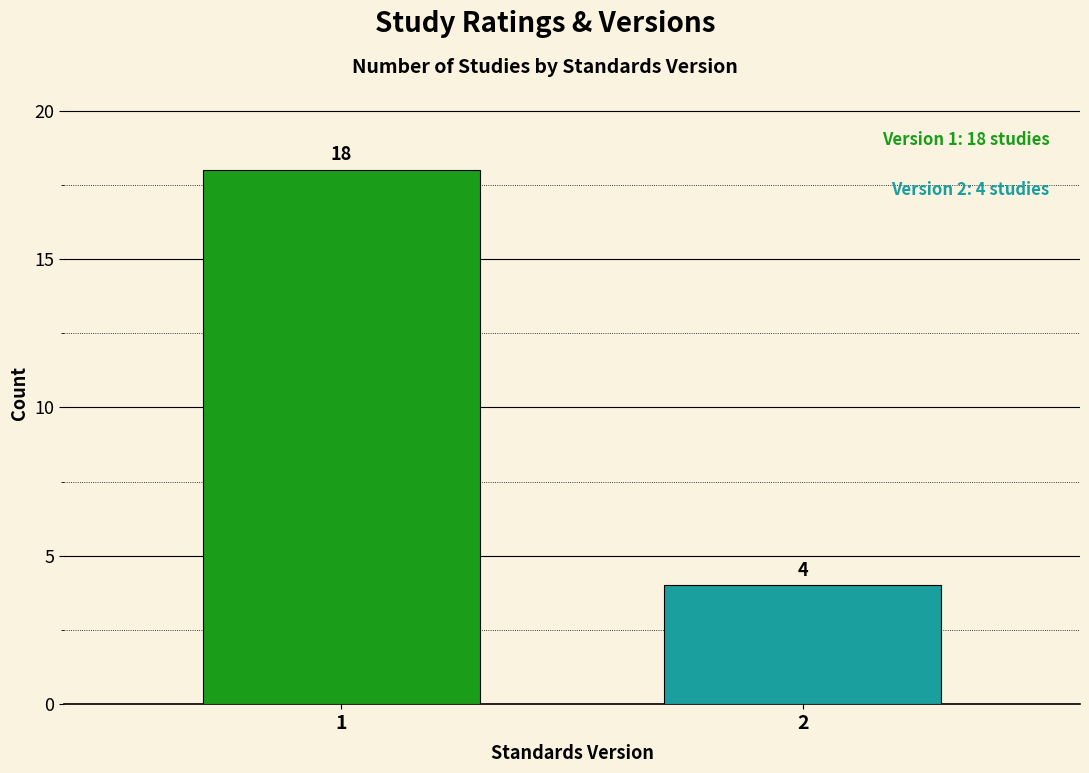

Reading left to right, extract all data points from this chart.

1=18	2=4